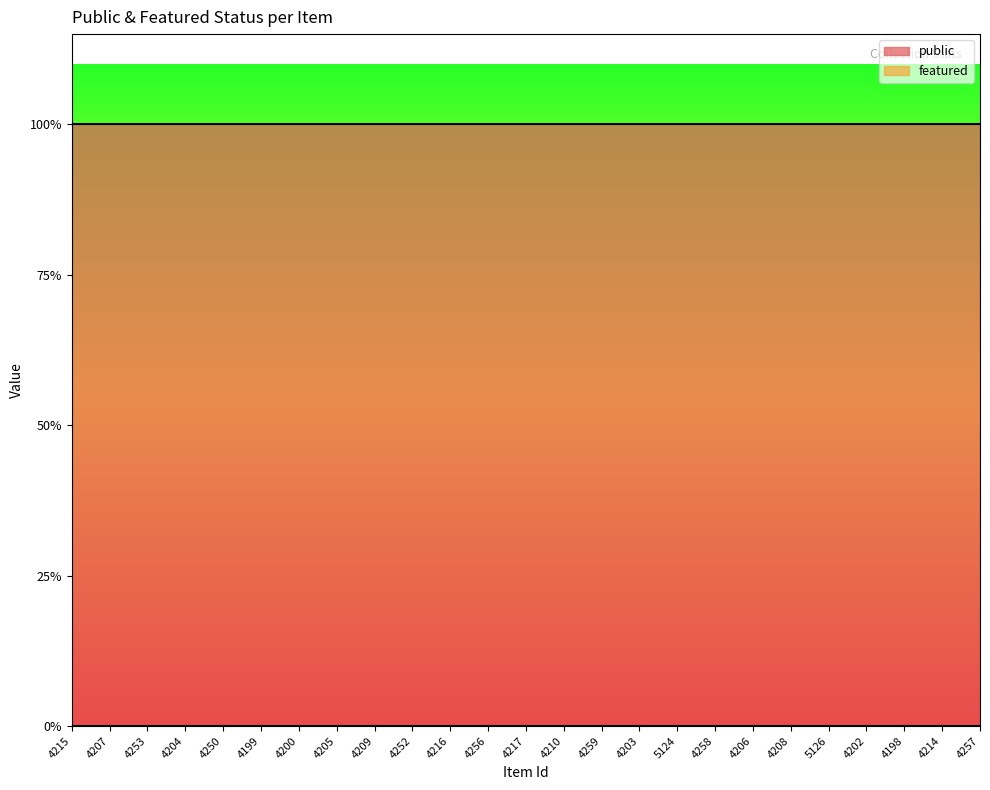

What is the difference between the highest and lowest values at 4198?

1